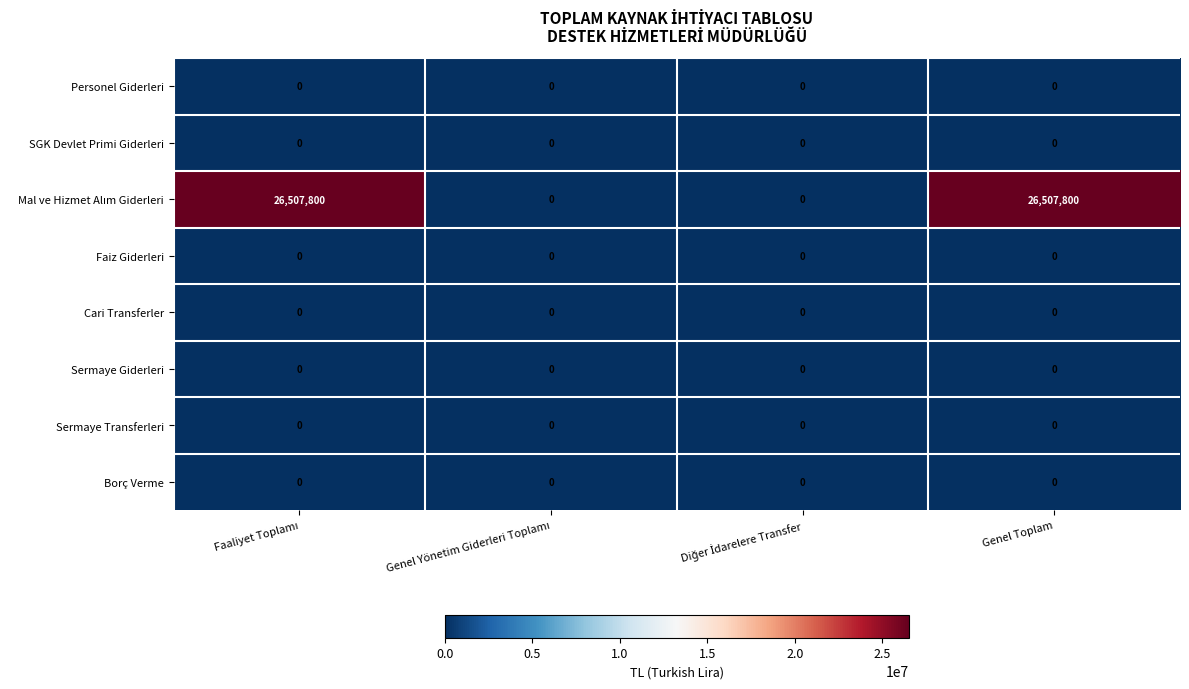

The value of Borç Verme at Genel Toplam is 0. True or false?

True